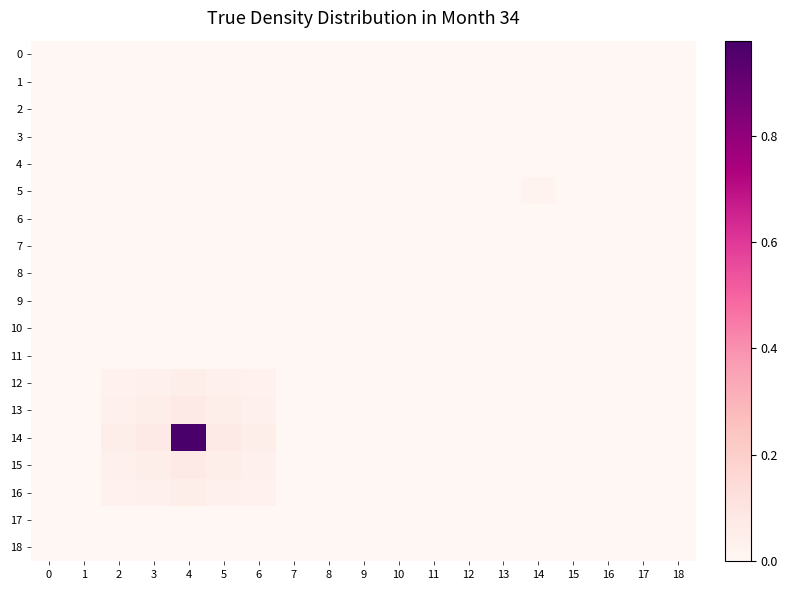

Rank the series at 4 from highest to lowest value.

14, 13, 15, 12, 16, 0, 1, 2, 3, 4, 5, 6, 7, 8, 9, 10, 11, 17, 18